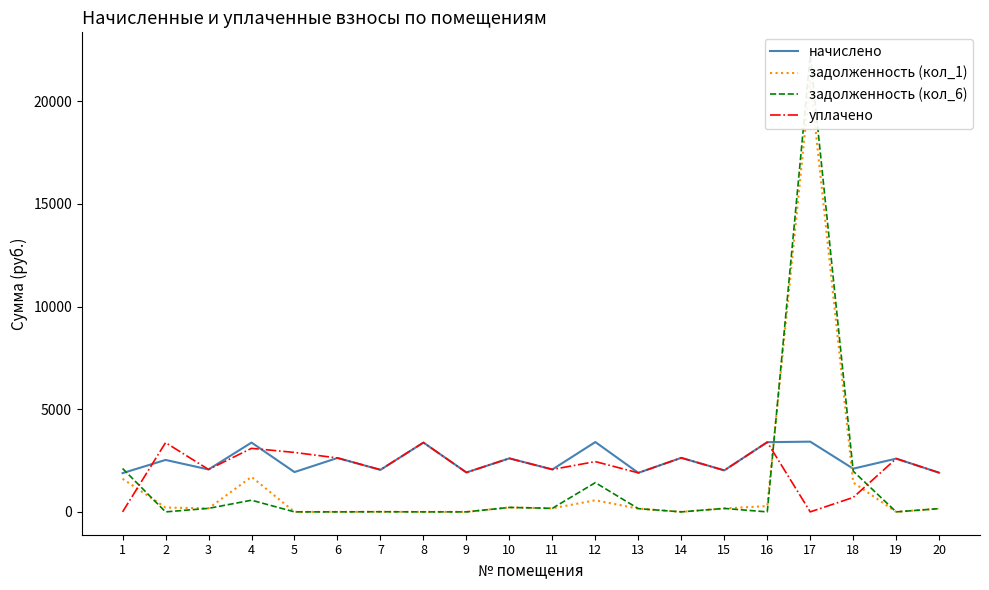

What is the highest value of the уплачено series?

3396.2